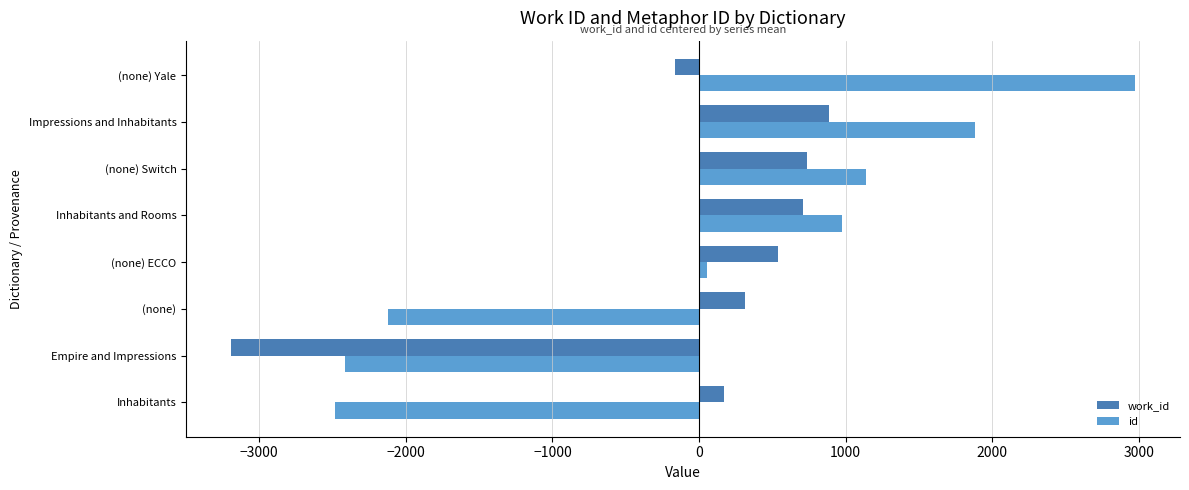

The id series shows 532.8 at Inhabitants and Rooms. True or false?

False